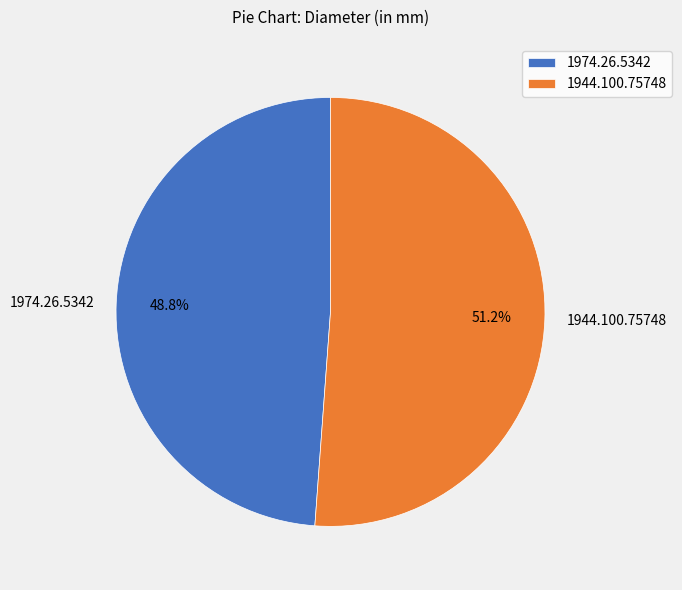

Does 1974.26.5342 account for over 50% of the chart?

No